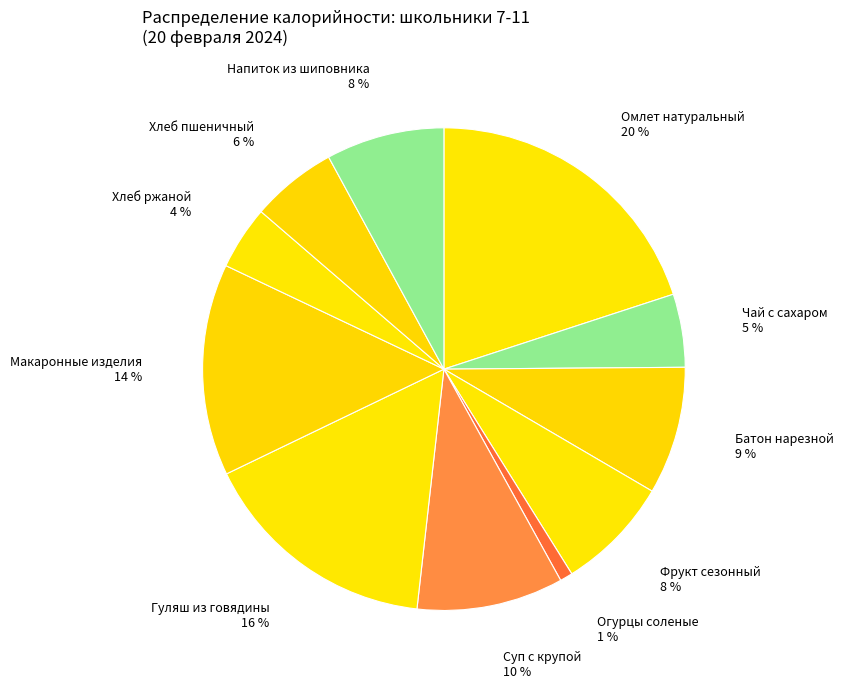

How many segments does this pie chart have?

11